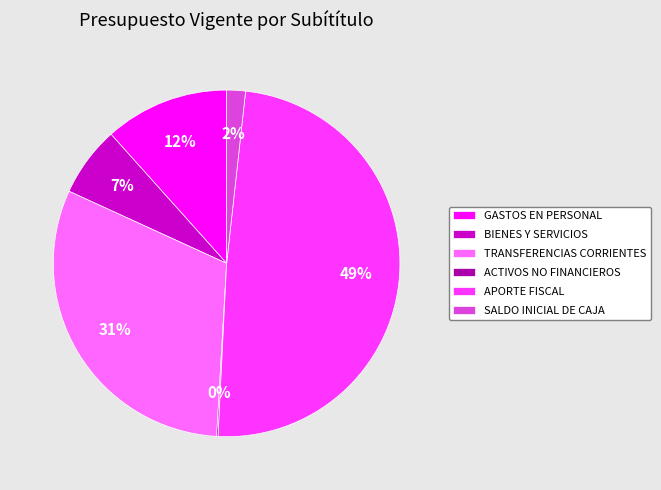

What is the ratio of the value at BIENES Y SERVICIOS to the value at GASTOS EN PERSONAL?

0.6